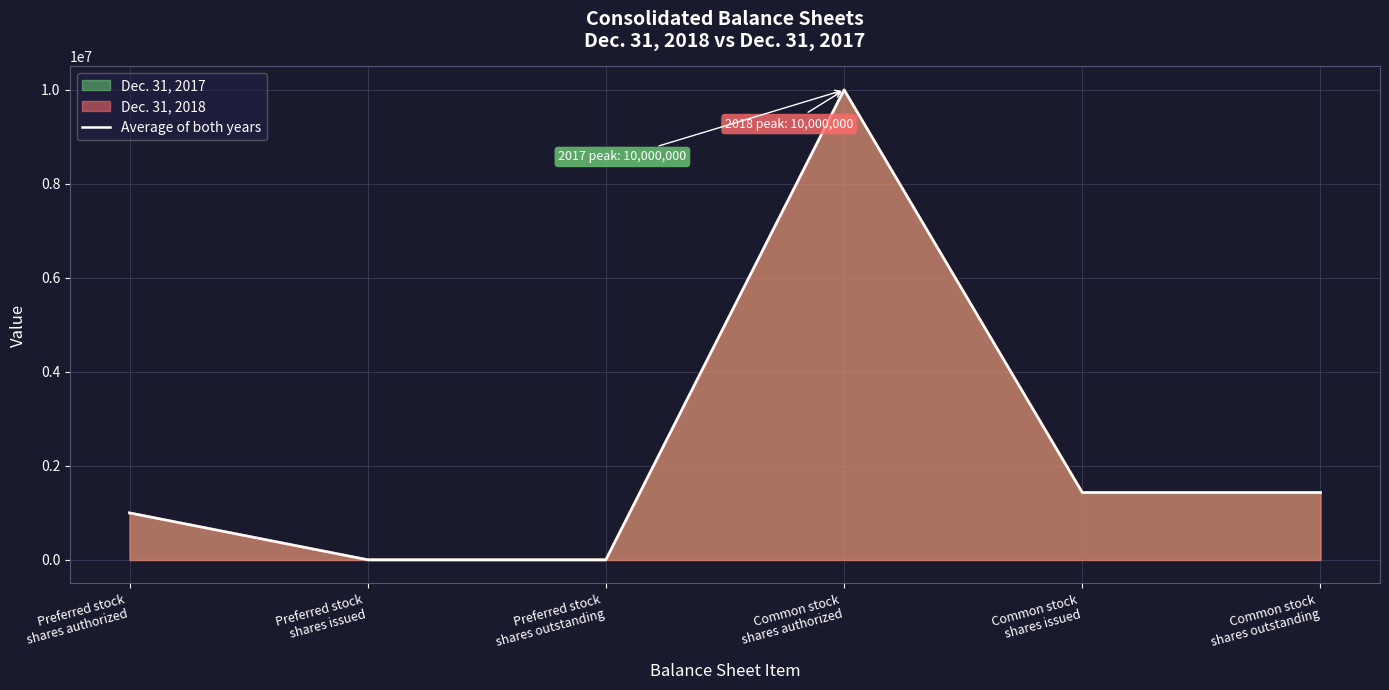

What is the difference between the values at Common stock
shares authorized and Common stock
shares issued?

8566983.0